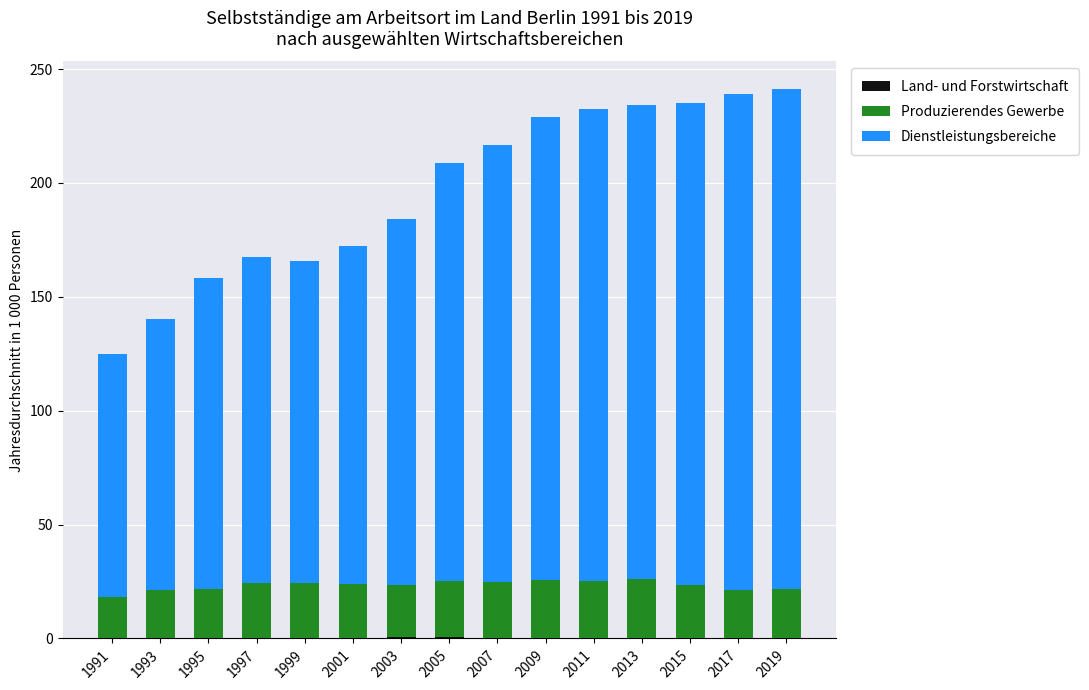

At which category is the sum across all series the highest?

2019